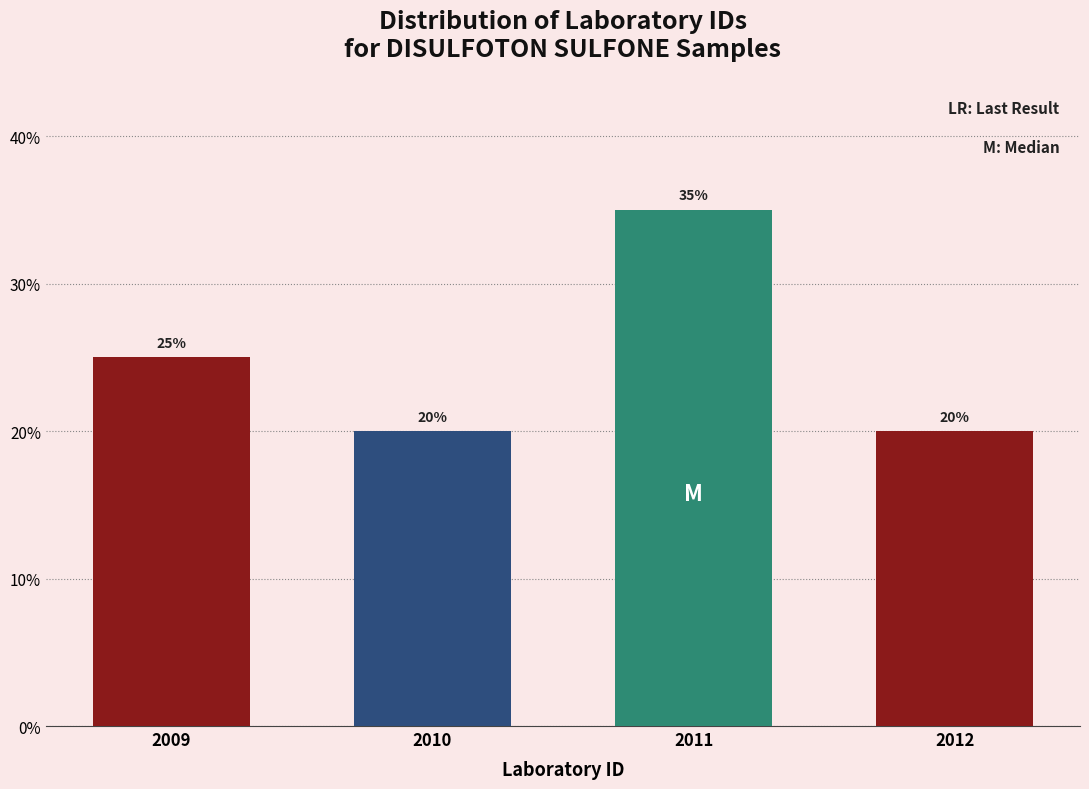

Reading left to right, transcribe all the data shown in this chart.

25	20	35	20